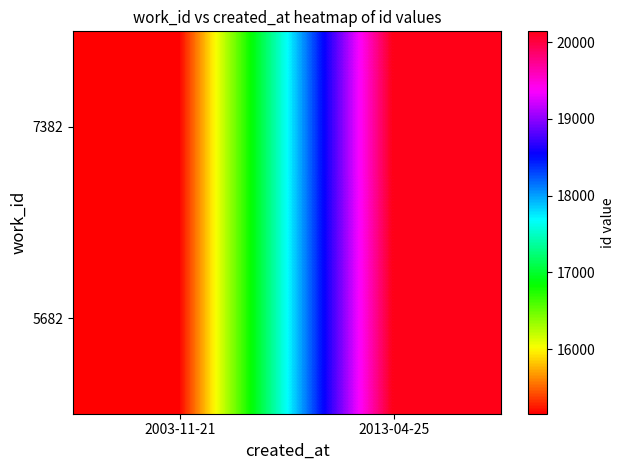

What is the total value across all series at 2003-11-21?

30314